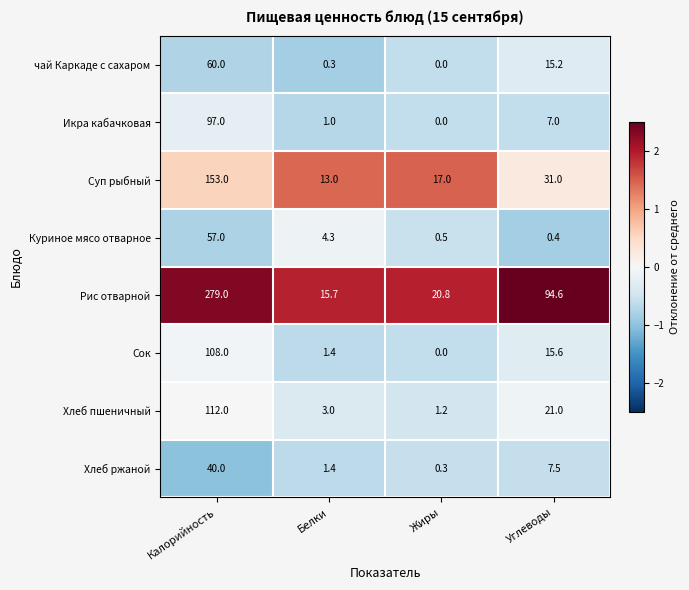

Between Калорийность and Белки, which series saw the biggest shift?

Рис отварной